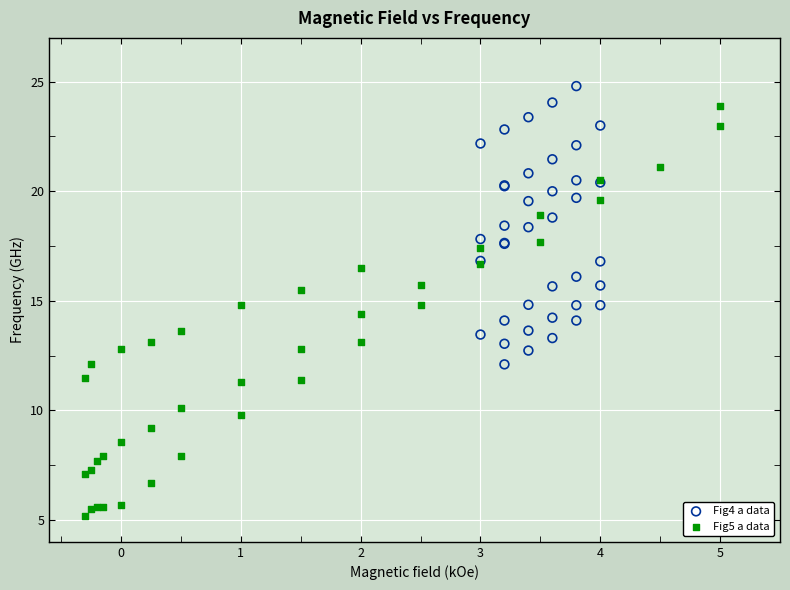

Which series contains the lowest Y value?

Fig5 a data